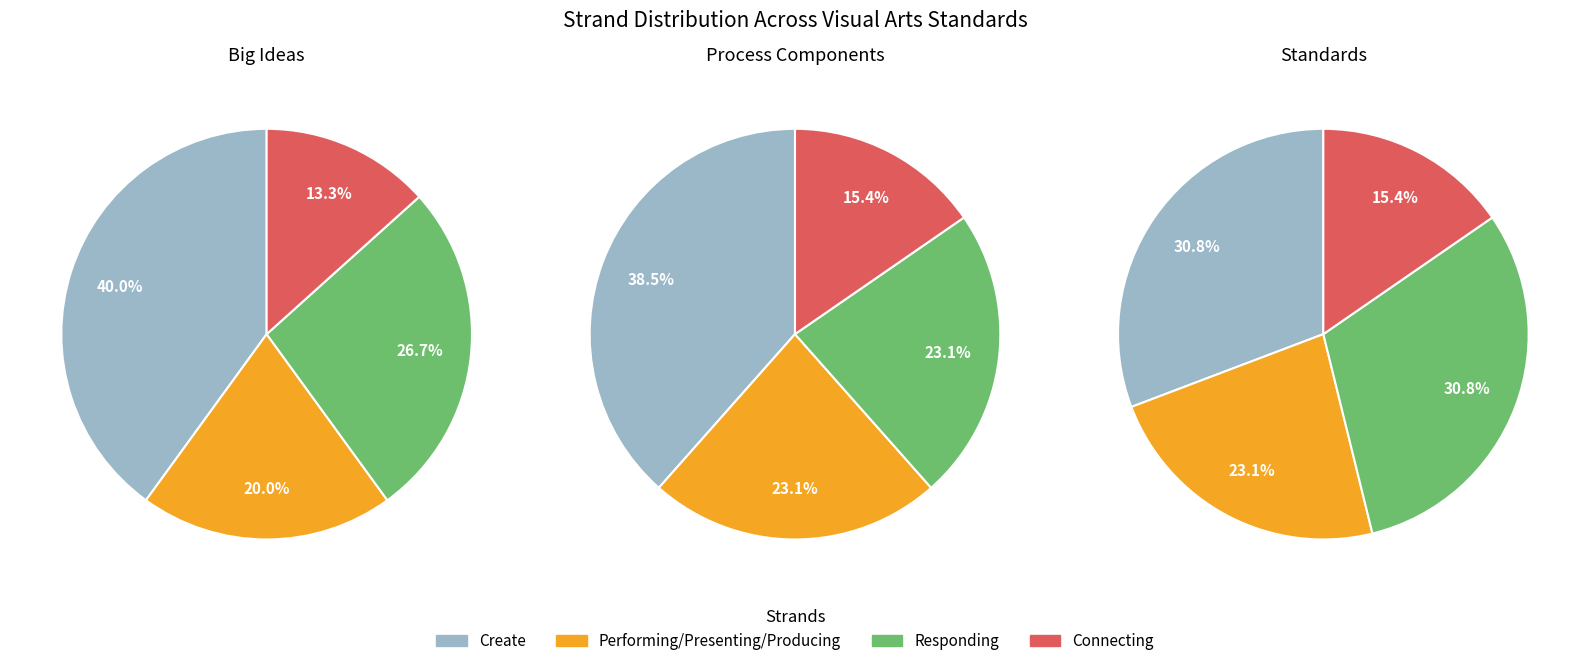

Is it true that 2 is 33% of the pie?

True